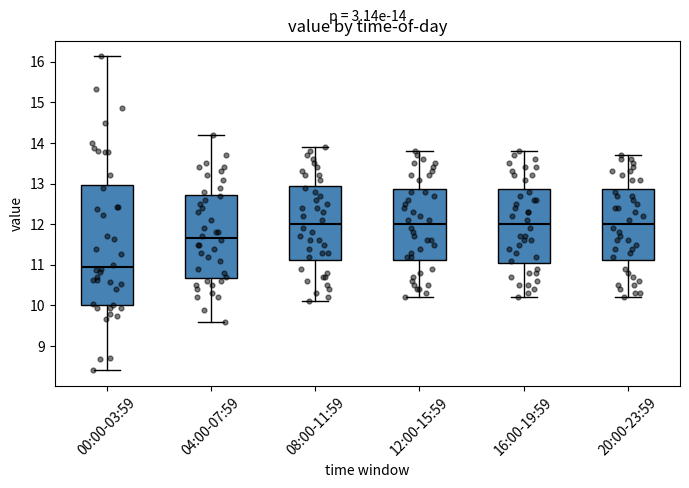

Which box is the tallest, from its lower edge to its upper edge?

00:00-03:59